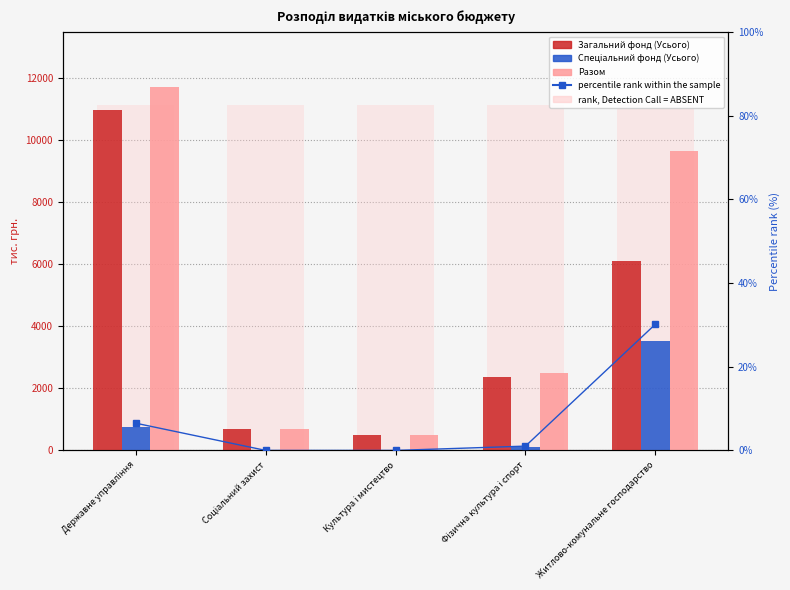

Rank the series at Фізична культура і спорт from lowest to highest value.

percentile rank within the sample, Спеціальний фонд (Усього), Загальний фонд (Усього), Разом